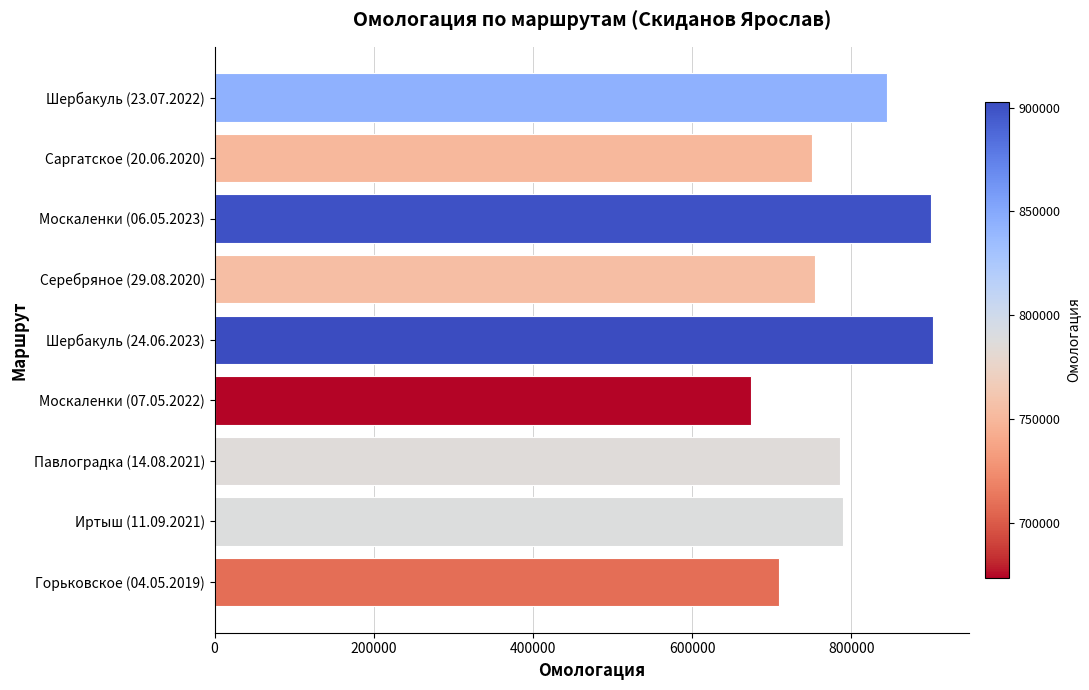

What is the change in value from Саргатское (20.06.2020) to Москаленки (07.05.2022)?

-76746